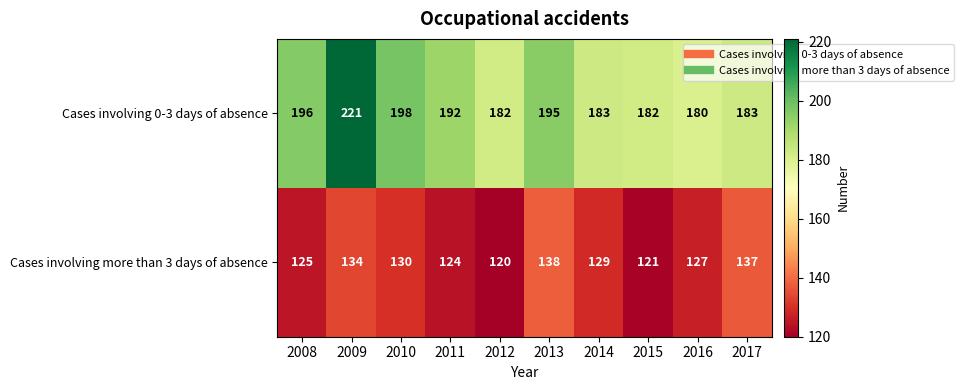

What is the difference between the highest and lowest values at 2014?

54